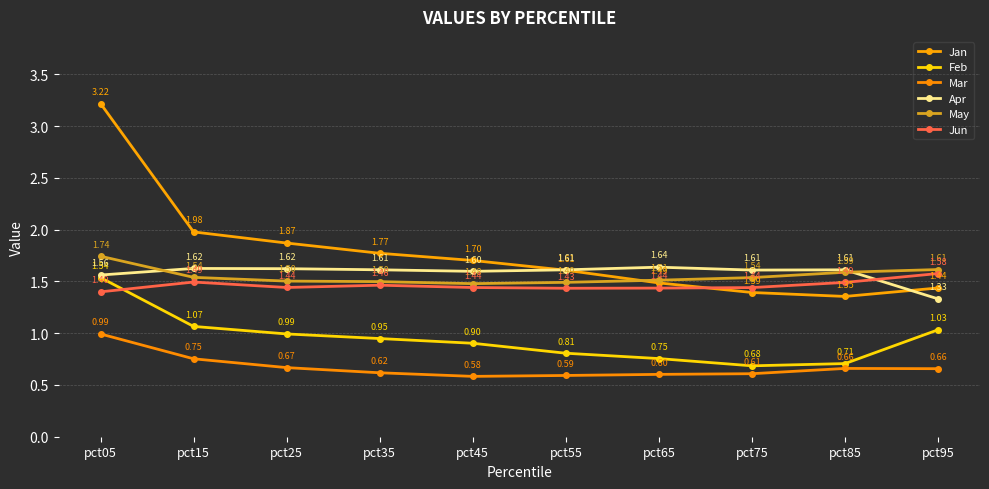

Where is Mar nearest to the value 0?

pct45